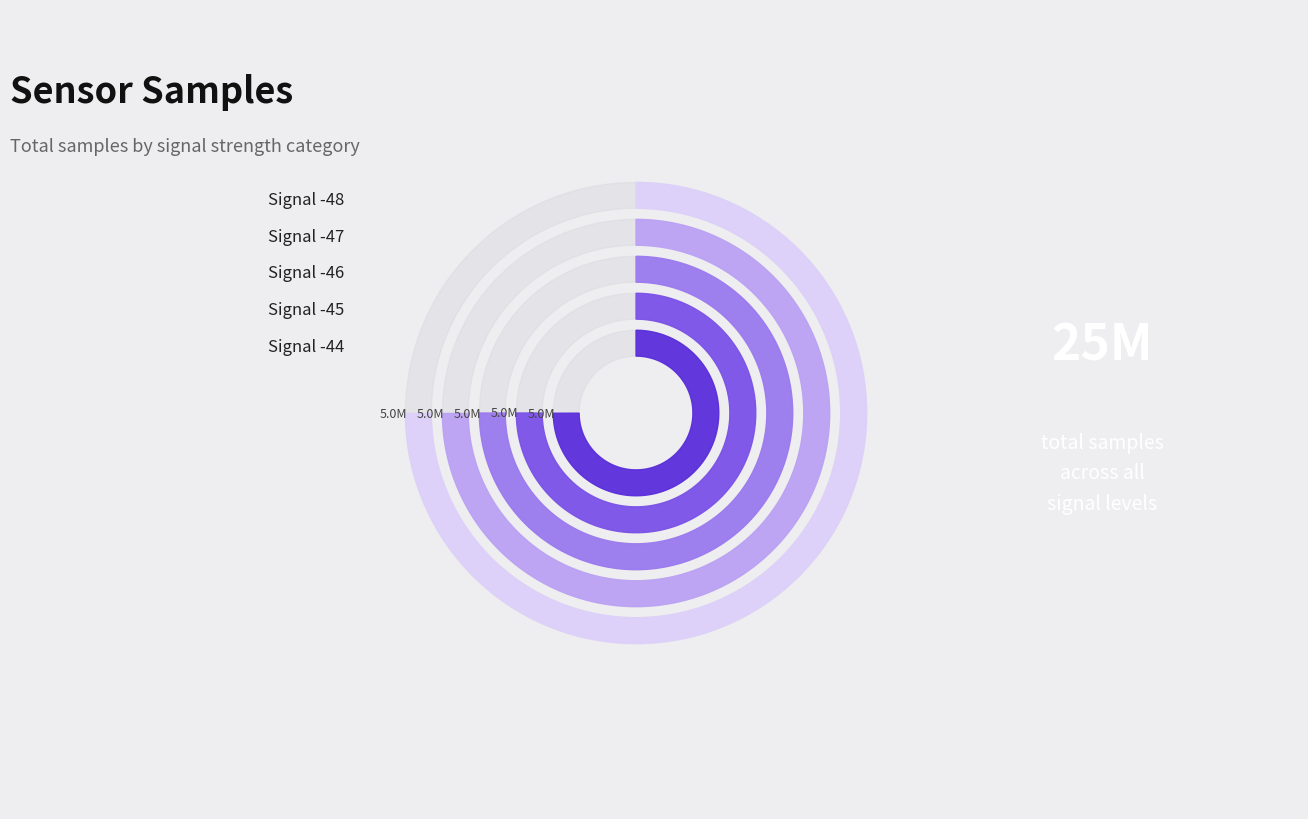

To the nearest percent, what is the combined percentage of Signal -48 and Signal -46?

40%